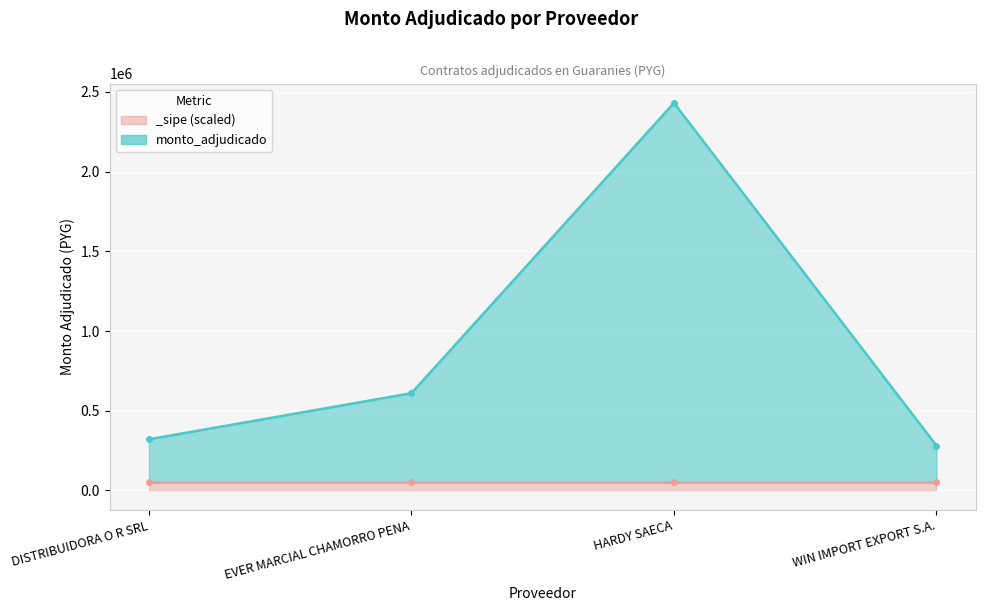

What is the ratio of the value at EVER MARCIAL CHAMORRO PENA to the value at WIN IMPORT EXPORT S.A.?

2.2